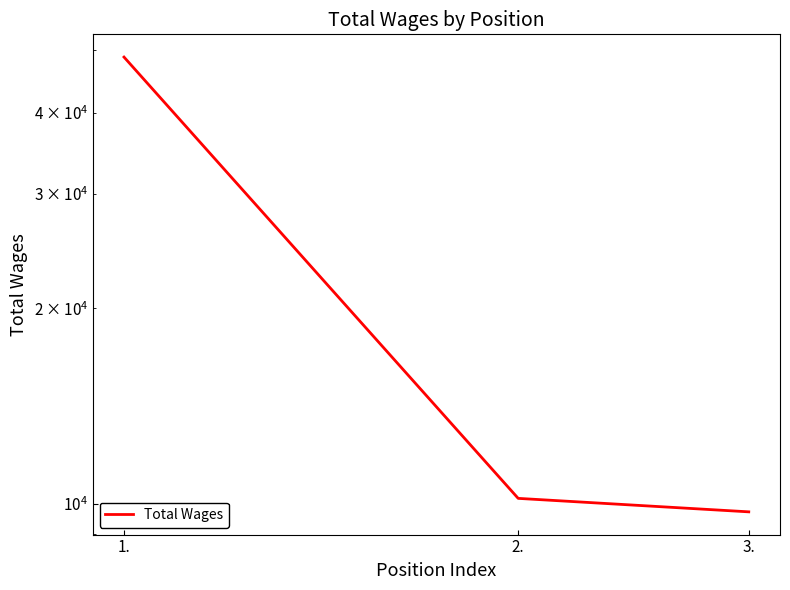

What is the minimum value shown in the chart?

9723